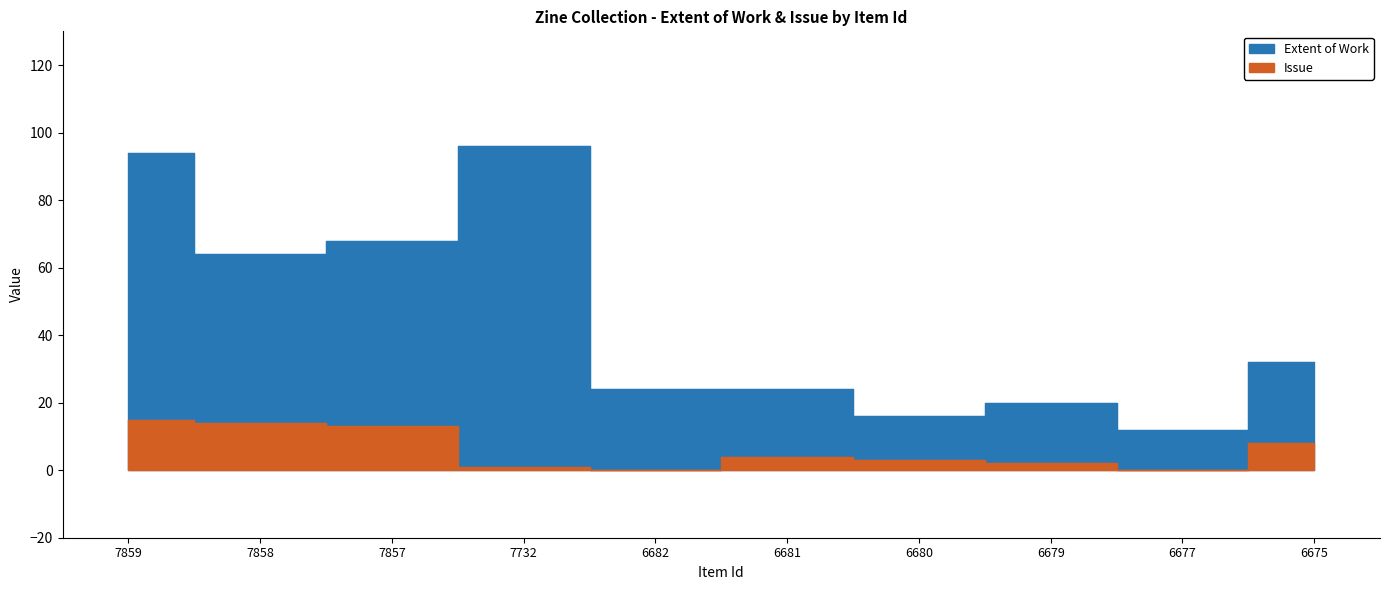

How many lines are shown in the chart?

2